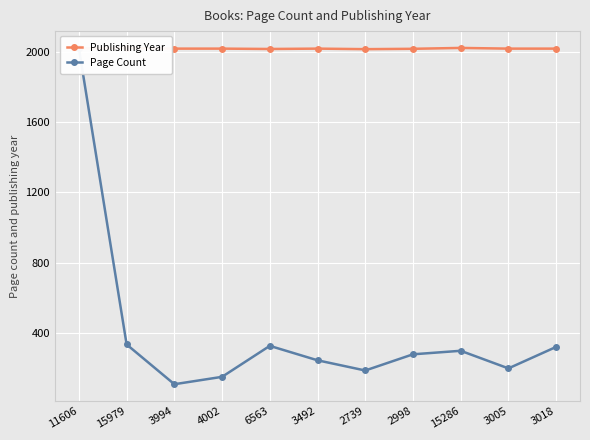

Reading left to right, list all the values displayed in this chart.

Publishing Year: 2018	2021	2017	2017	2015	2017	2014	2016	2021	2017	2017
Page Count: 2018	336	110	152	328	246	188	280	300	200	322